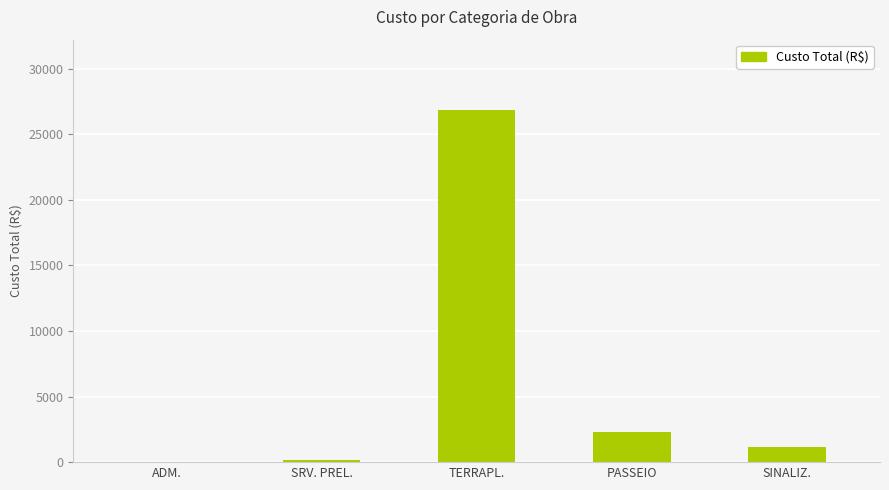

Which label corresponds to the largest value in the chart?

TERRAPL.